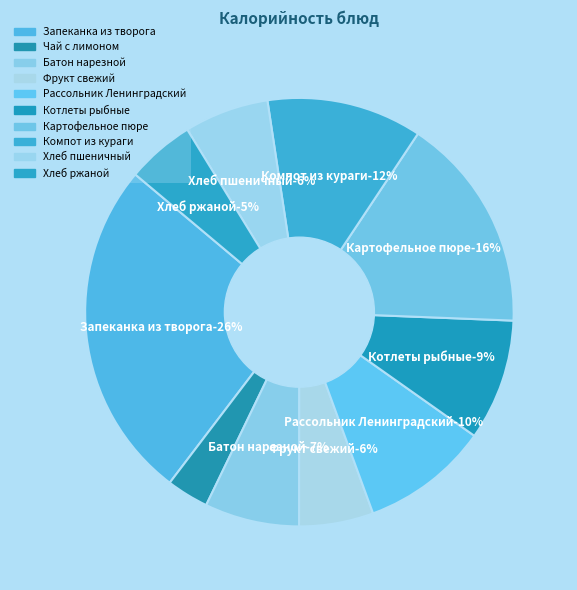

Which slice is the largest?

Запеканка из творога